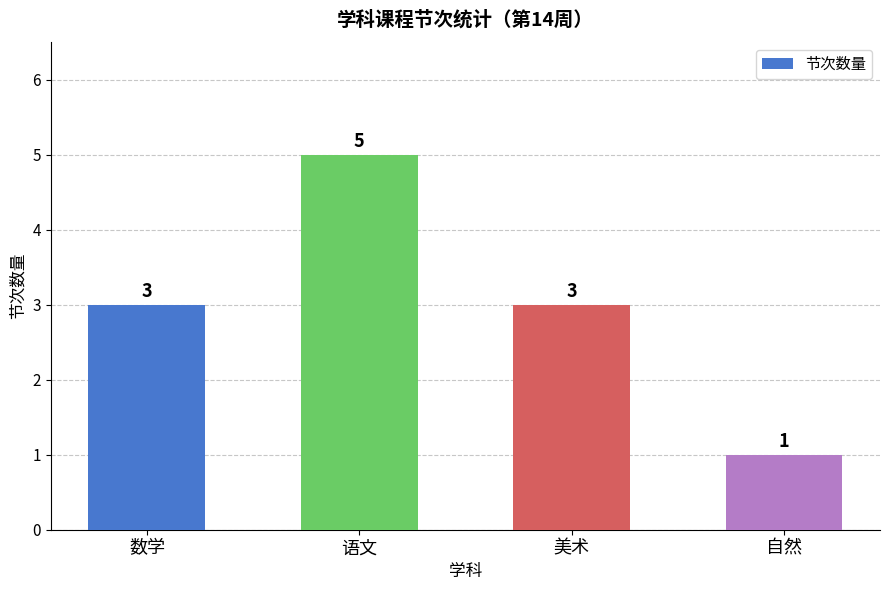

The value at 语文 is 9. True or false?

False